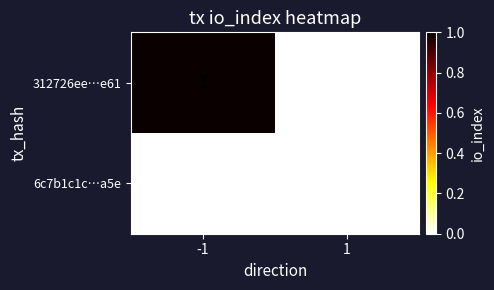

The 312726ee…e61 series shows 1 at -1. True or false?

True